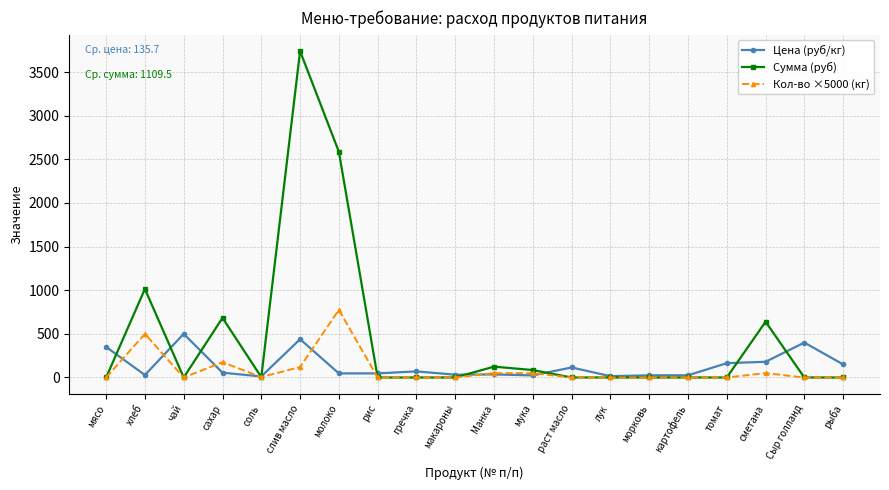

Is this an area chart (filled region under the line)?

No